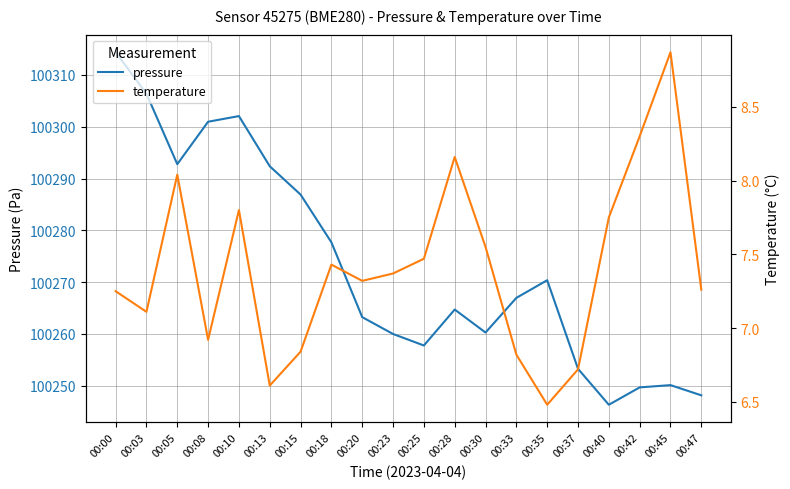

List the series in order of their overall mean, highest first.

pressure, temperature